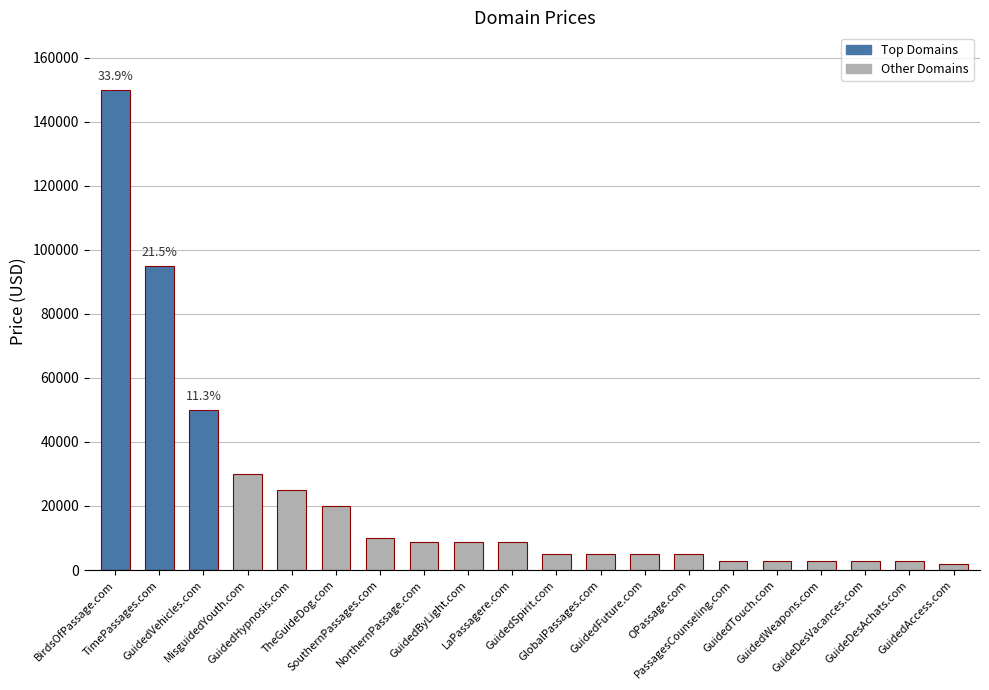

Reading left to right, extract all data points from this chart.

BirdsOfPassage.com=149888	TimePassages.com=94888	GuidedVehicles.com=49888	MisguidedYouth.com=29888	GuidedHypnosis.com=24888	TheGuideDog.com=19888	SouthernPassages.com=9888	NorthernPassage.com=8888	GuidedByLight.com=8888	LaPassagere.com=8888	GuidedSpirit.com=4888	GlobalPassages.com=4888	GuidedFuture.com=4888	OPassage.com=4888	PassagesCounseling.com=2888	GuidedTouch.com=2888	GuidedWeapons.com=2888	GuideDesVacances.com=2888	GuideDesAchats.com=2888	GuidedAccess.com=1888